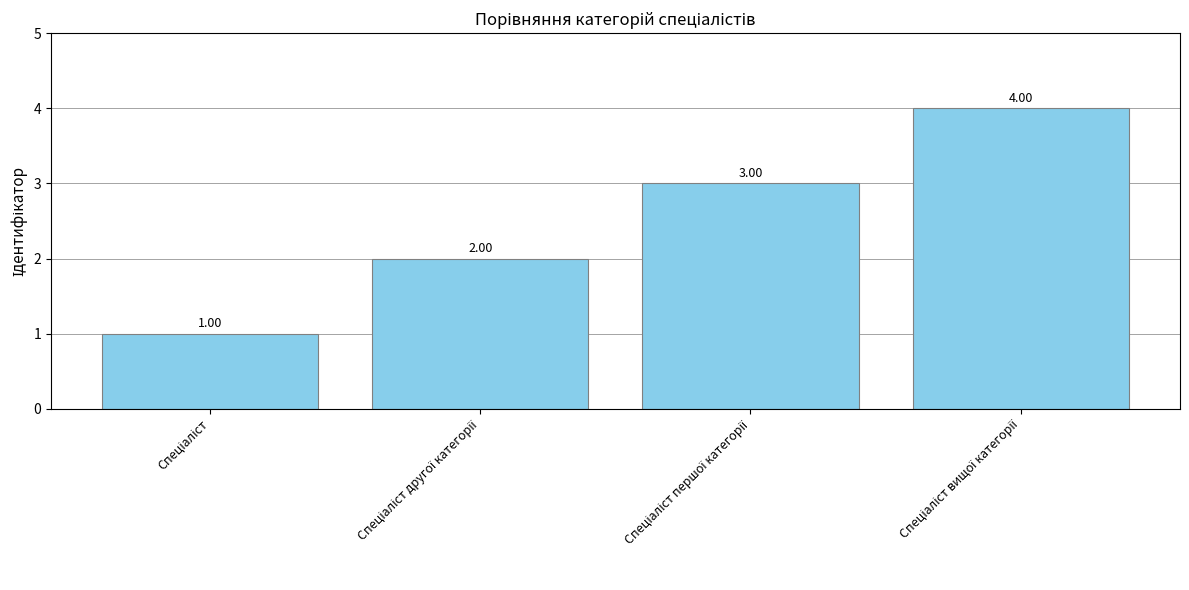

What is the difference between the maximum and second lowest values?

2